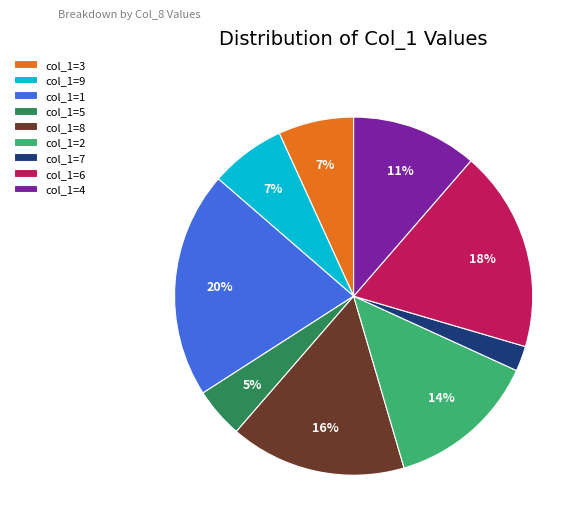

Is the sum of col_1=1 and col_1=5 greater than half?

No